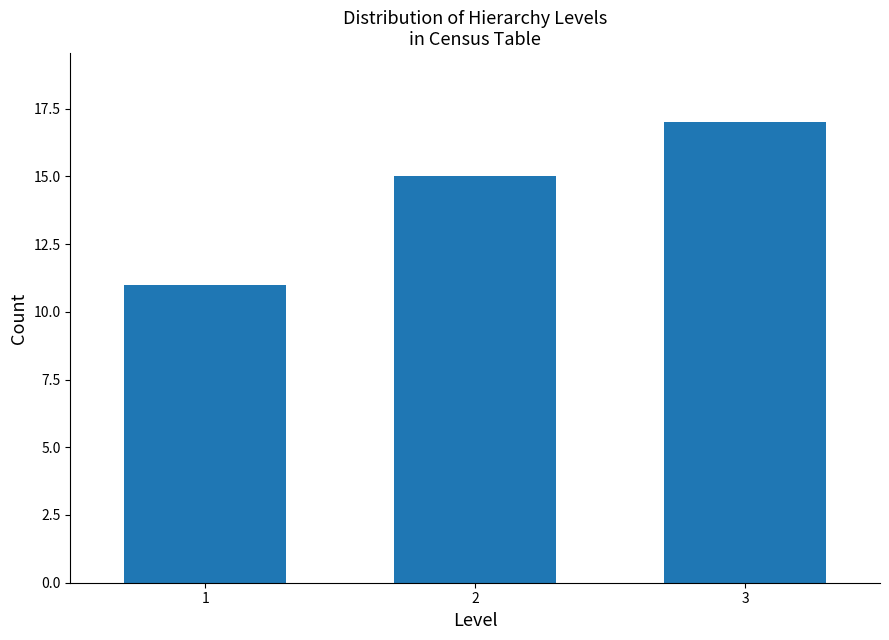

Reading left to right, transcribe all the data shown in this chart.

11	15	17